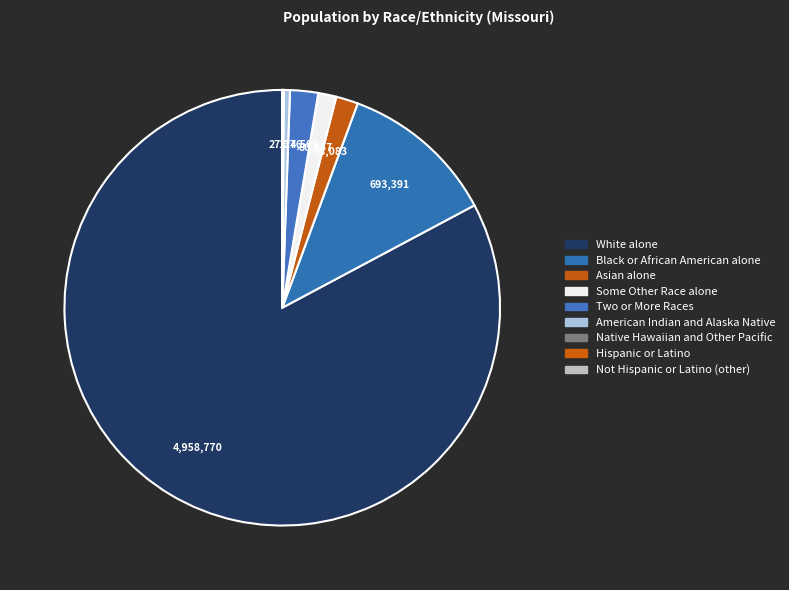

What portion of the pie excludes White alone?

17.2%